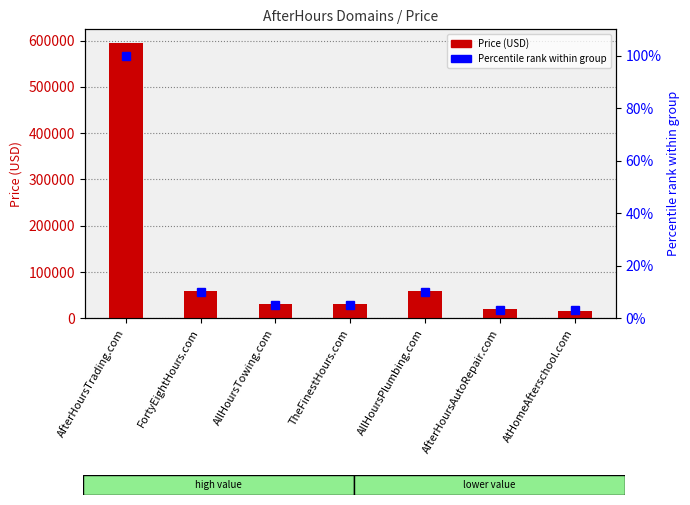

What is the label of the 4th bar from the right?

TheFinestHours.com